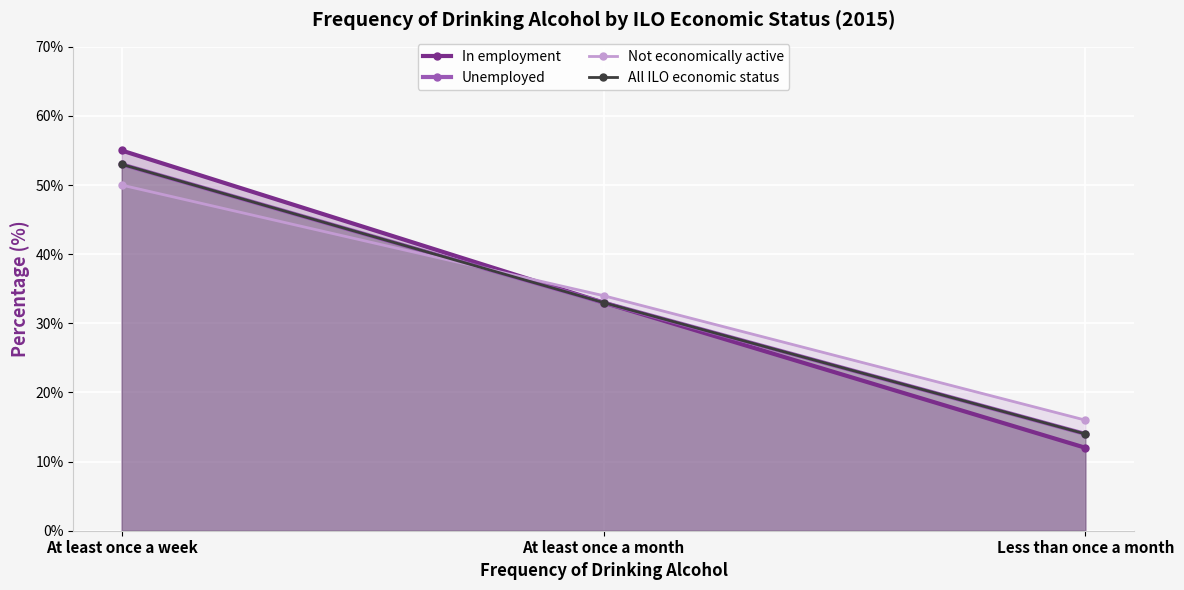

What is the difference between the maximum and minimum values in the Not economically active series?

34